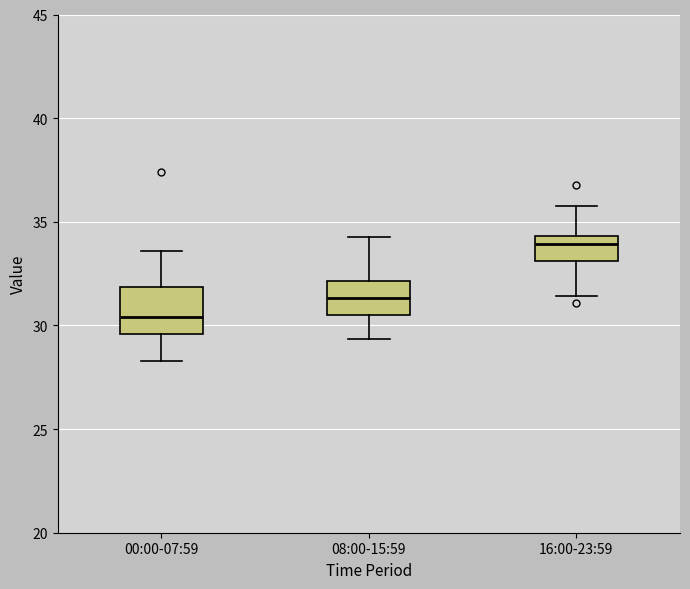

Reading left to right, transcribe this box plot: for each box, give where its median line is, the range the box spans, and where its two whiskers end, as read against the y-axis. The values are not printed on the chart, so give them approximately, as read against the axis.

00:00-07:59: median 30.5, box 29.5 to 32.0, whiskers 28.5 to 33.5
08:00-15:59: median 31.5, box 30.5 to 32.0, whiskers 29.5 to 34.5
16:00-23:59: median 34.0, box 33.0 to 34.5, whiskers 31.5 to 36.0